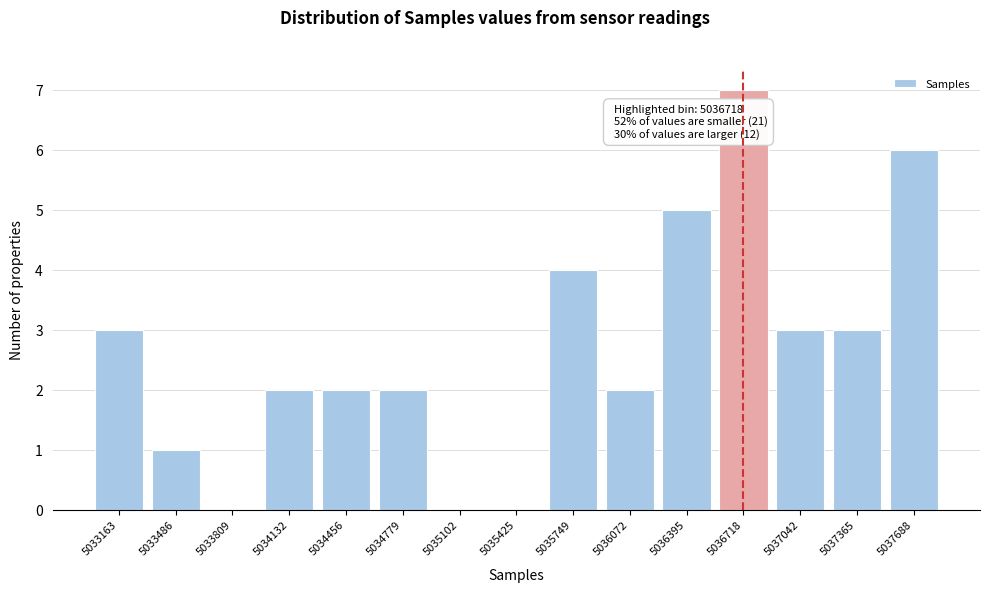

Reading left to right, extract all data points from this chart.

5033163=3	5033486=1	5033809=0	5034132=2	5034456=2	5034779=2	5035102=0	5035425=0	5035749=4	5036072=2	5036395=5	5036718=7	5037042=3	5037365=3	5037688=6